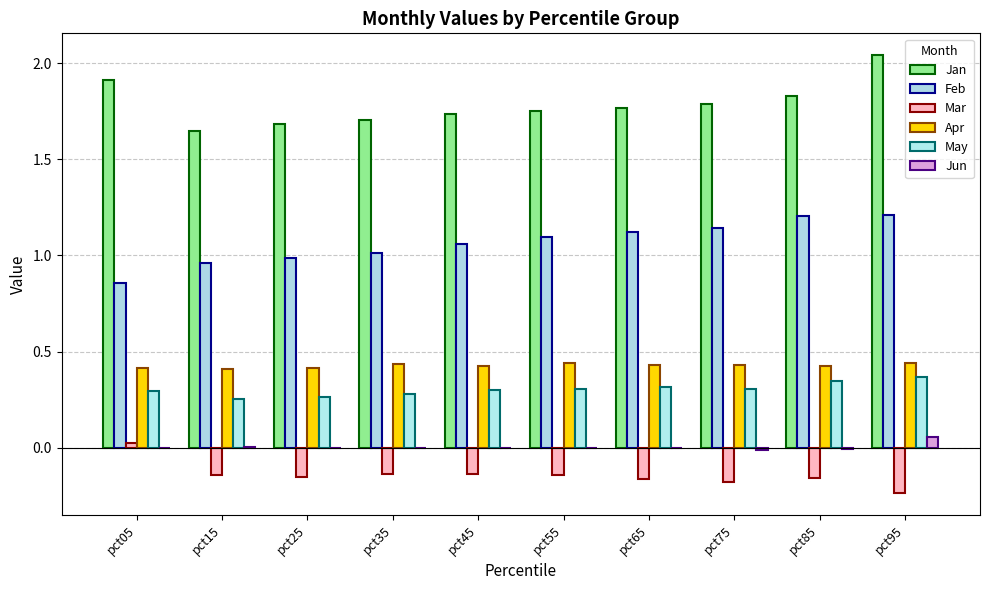

Which category has the highest value in the May series?

pct95